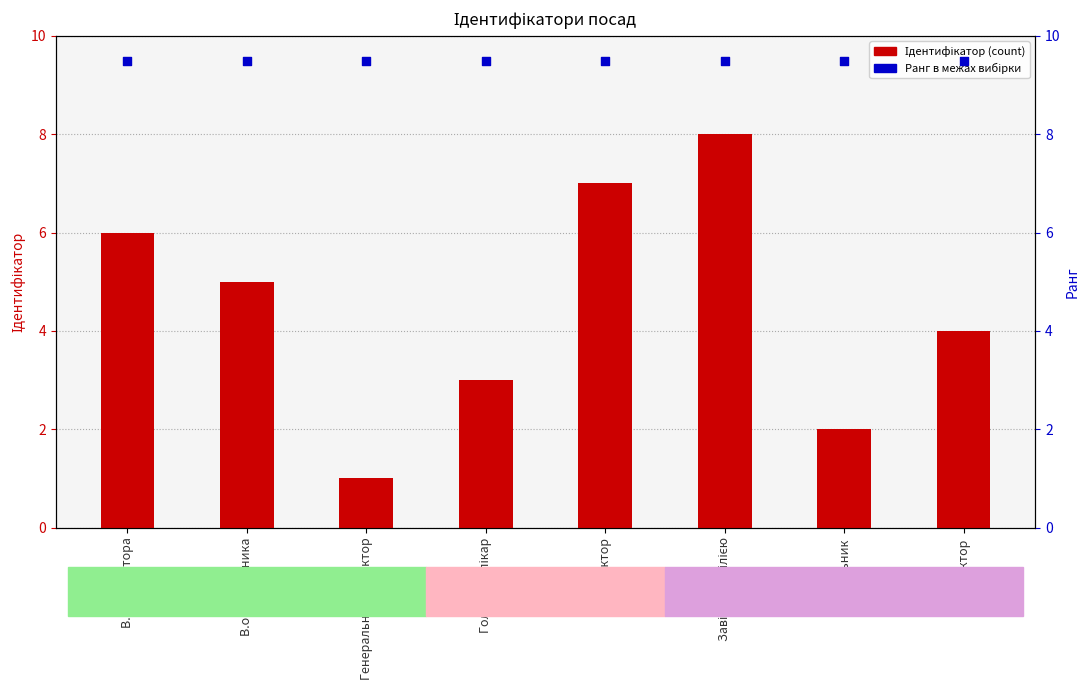

Which series has the largest total across all categories?

Ранг (умовний)